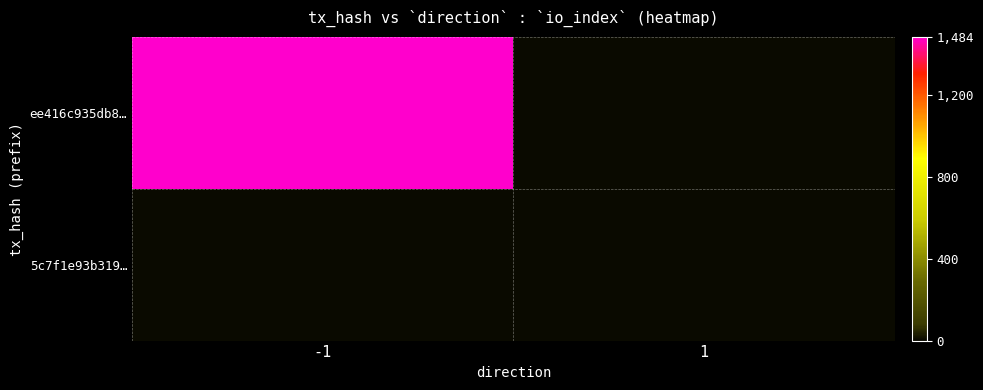

Which series has the largest total across all categories?

ee416c935db8…